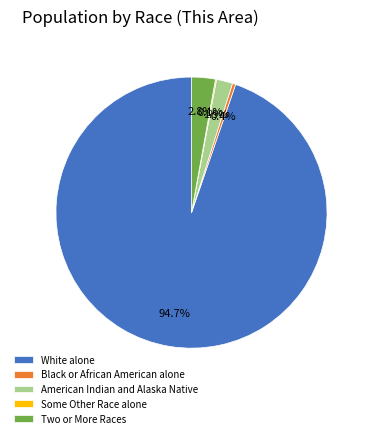

How much of the chart is everything except American Indian and Alaska Native?

98.1%